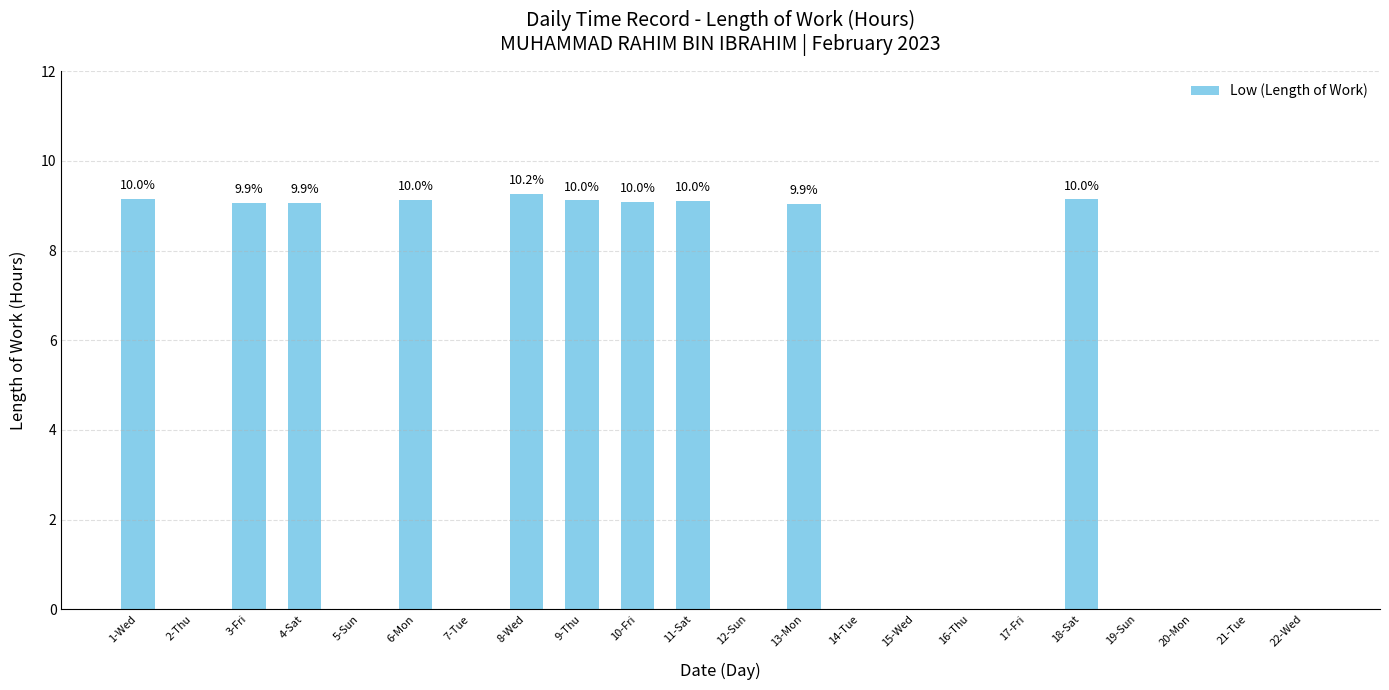

Count the number of categories in the chart.

22